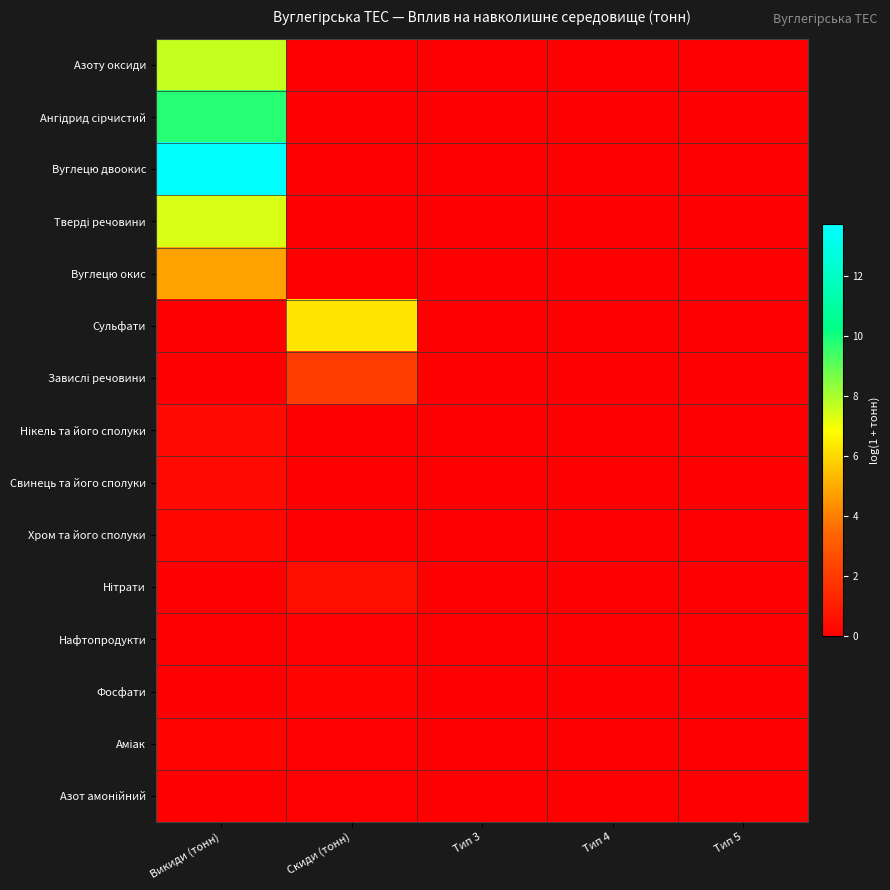

How many series are shown in this chart?

15